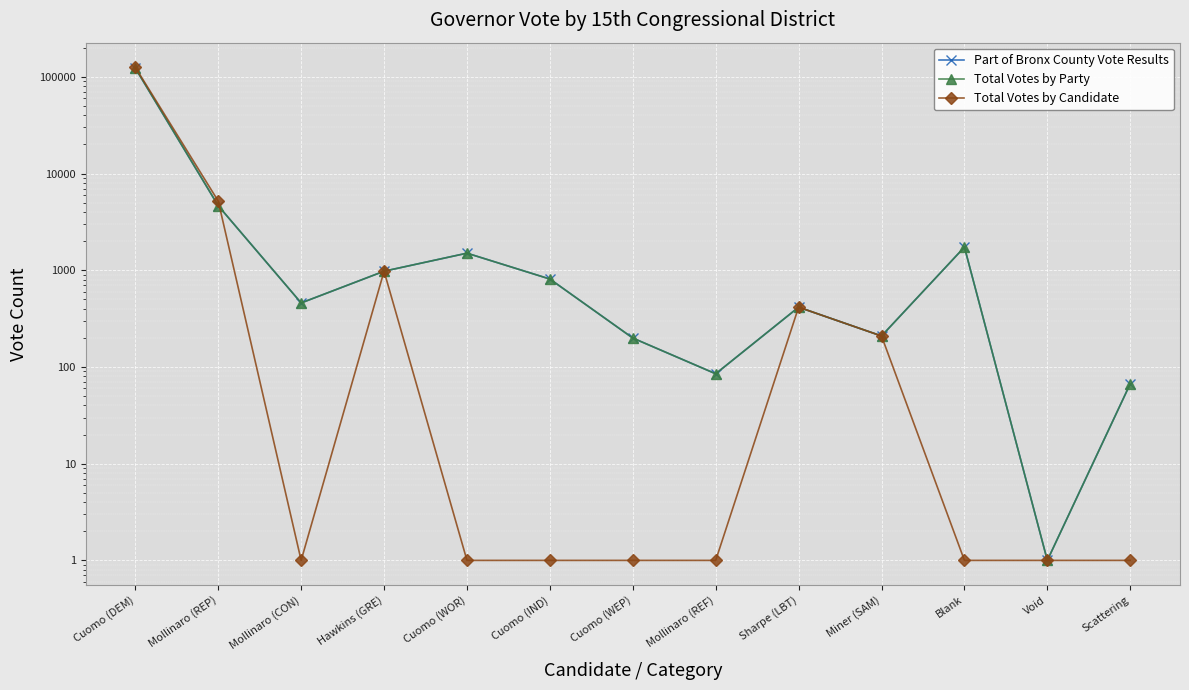

Which series has the widest spread of values?

Total Votes by Candidate